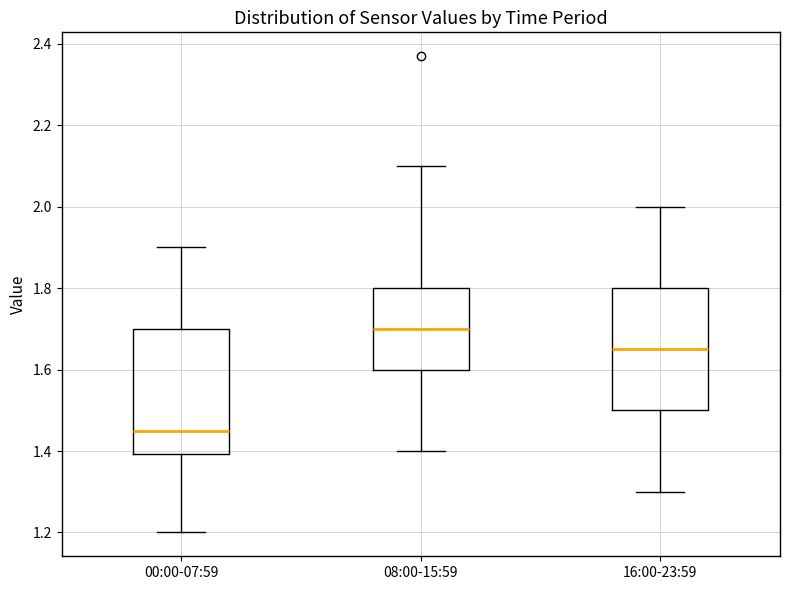

Which box's median line is the lowest?

00:00-07:59